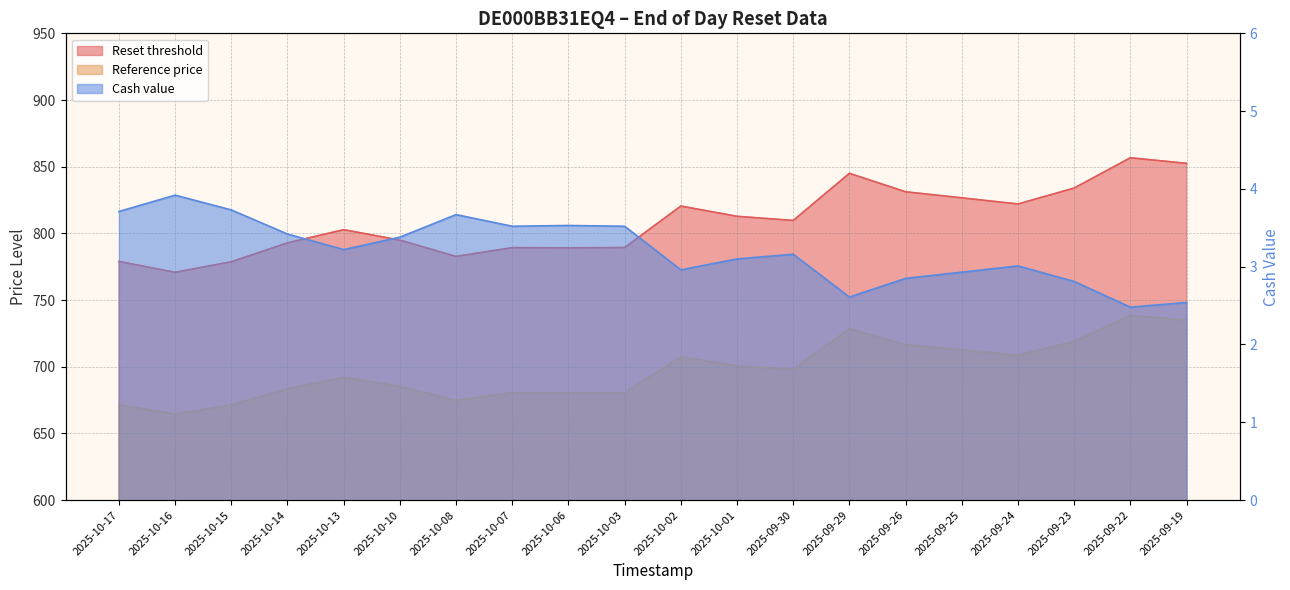

What is the lowest value of the Reference price series?

664.5